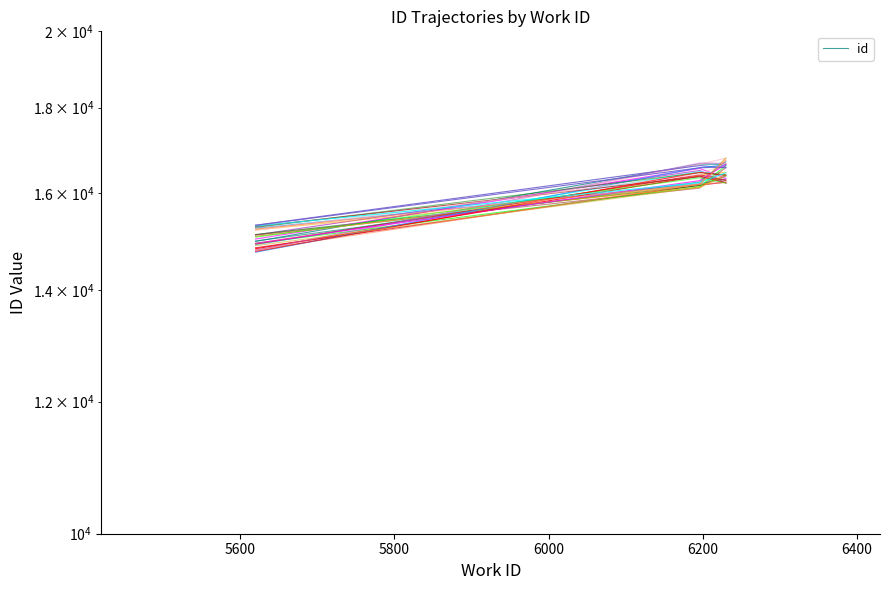

What is the greatest value displayed?

16652.4